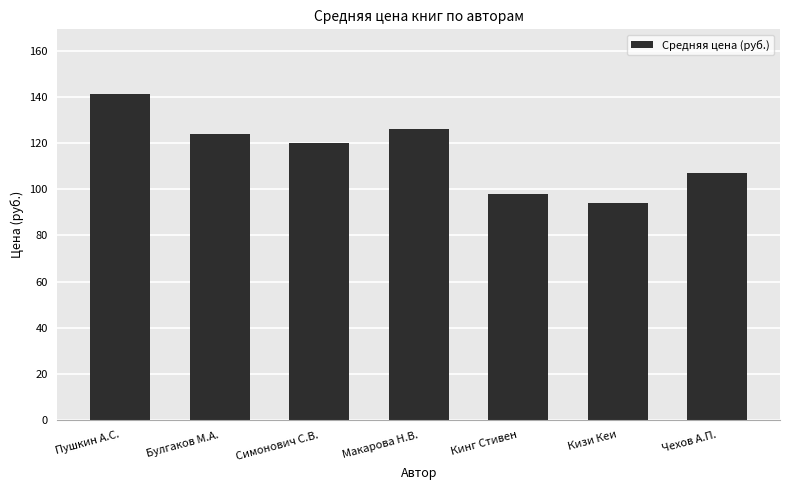

What is the sum of the values at Кинг Стивен and Симонович С.В.?

218